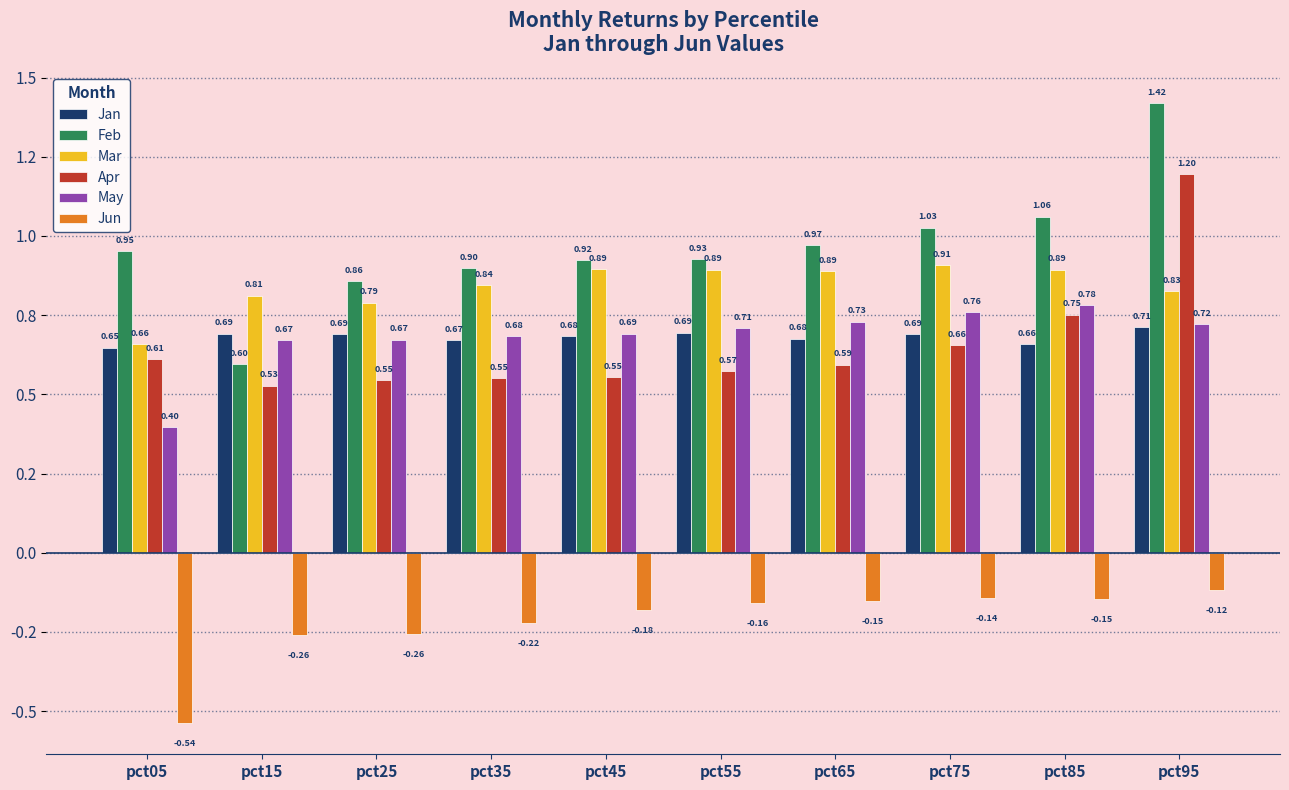

What value does the Apr series have at pct25?

0.5